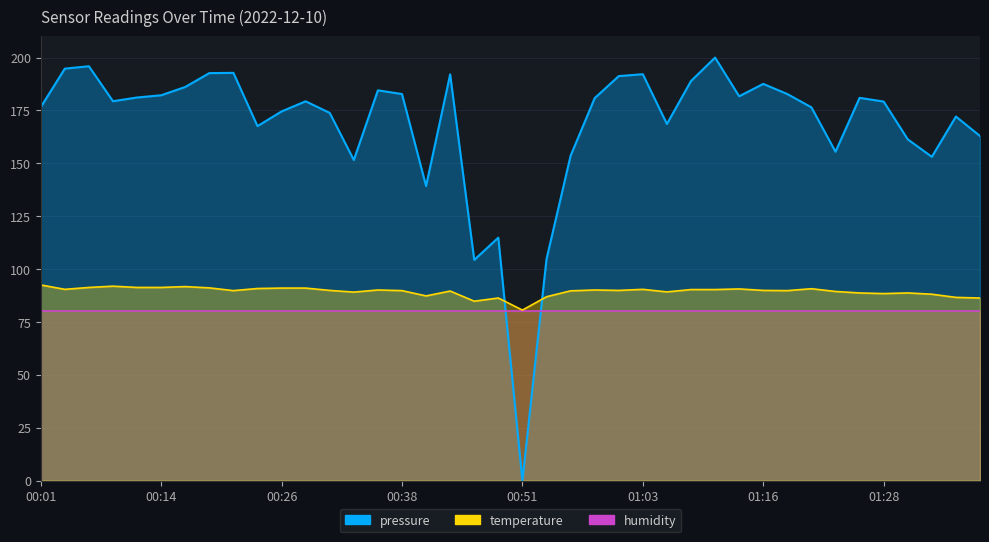

True or false: temperature has more than 0 interior local peaks.

True